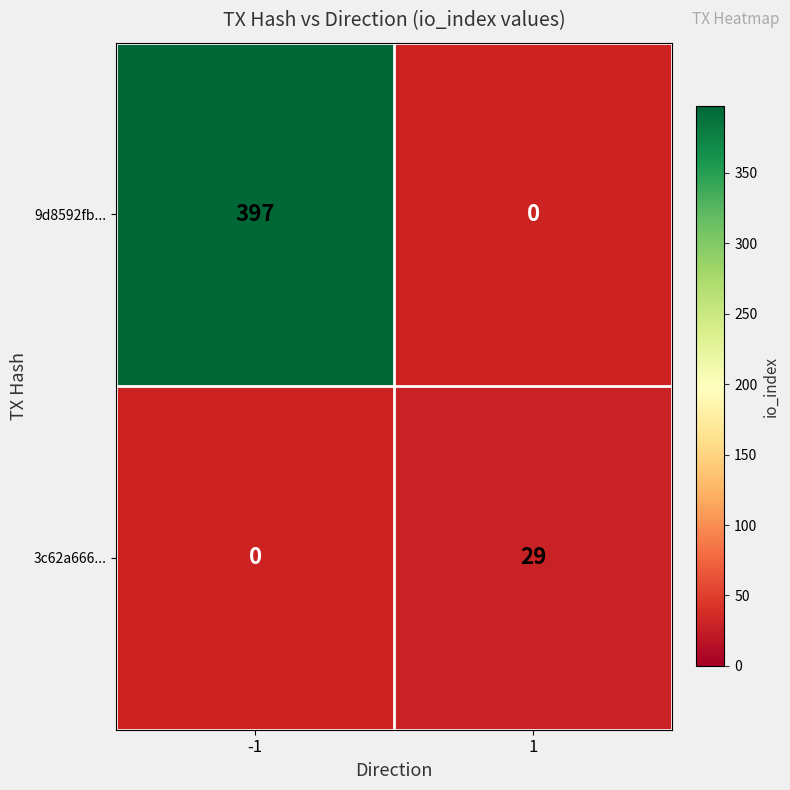

Rank the series by their average value, from highest to lowest.

9d8592fb..., 3c62a666...